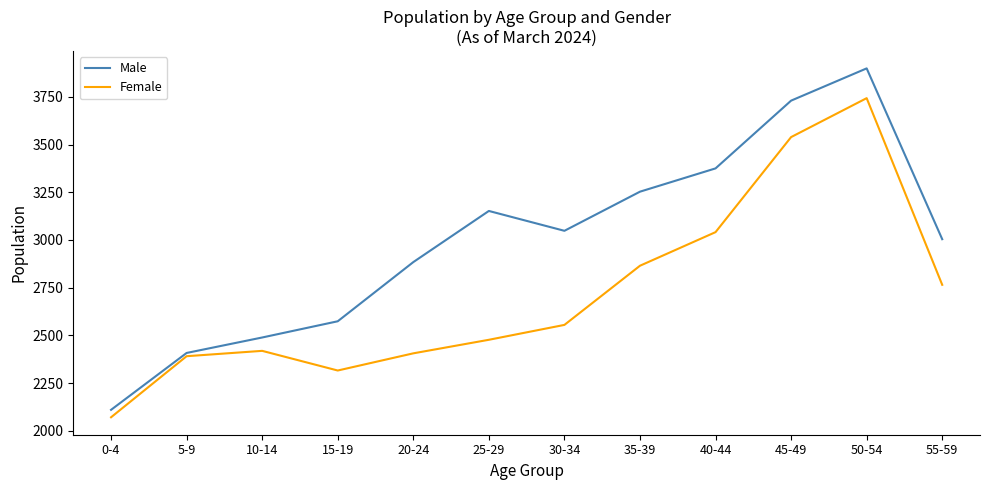

How many interior local valleys does the Female series have?

1